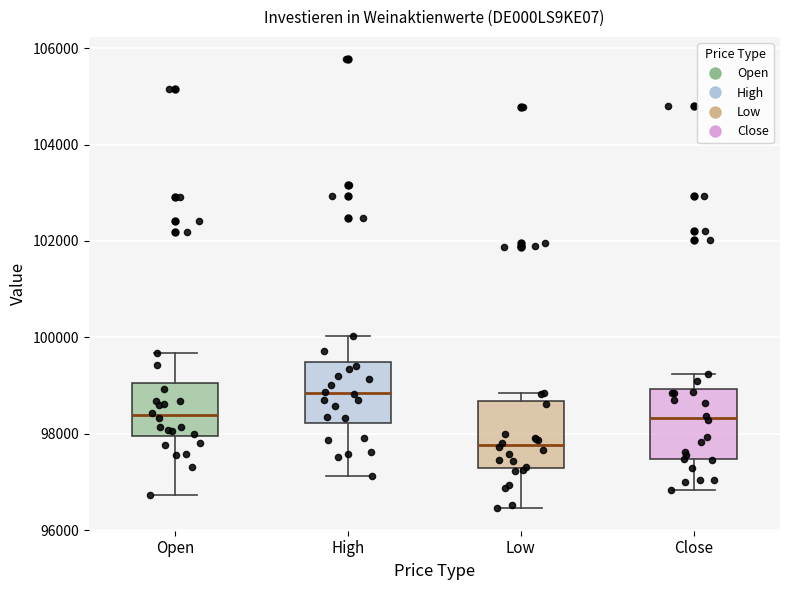

Where does the lower whisker of the box for Low end on the y-axis? The values are not printed on the chart, so give them approximately, as read against the axis.

96400